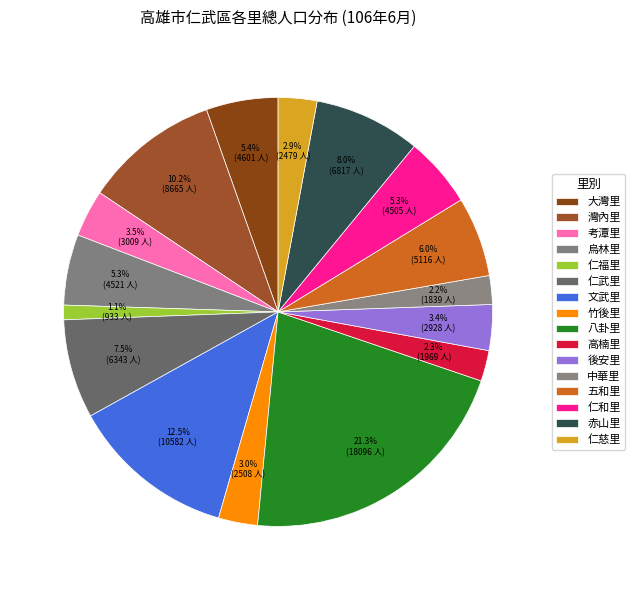

How many slices are in this pie chart?

16